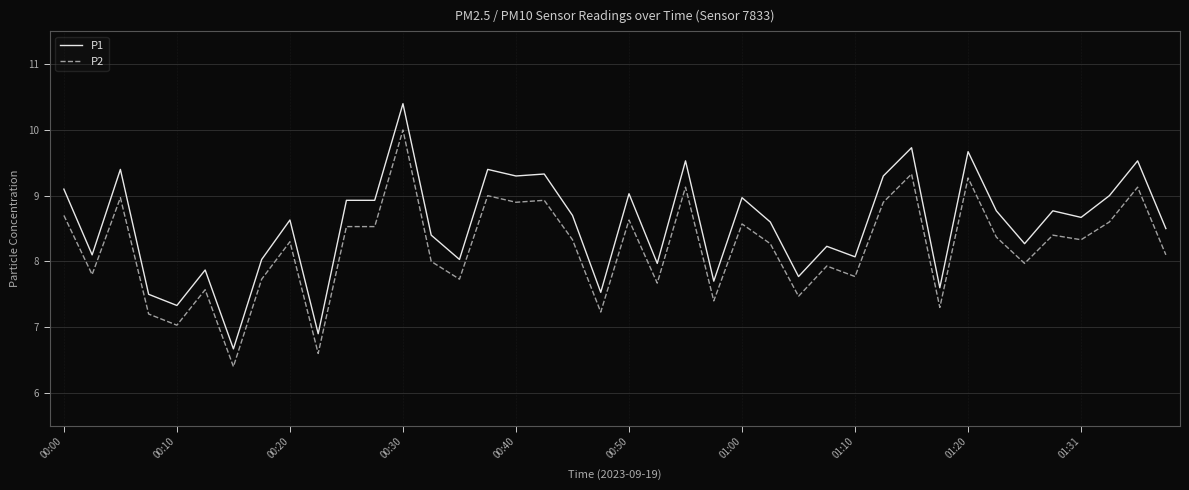

Which series has the largest total across all categories?

P1